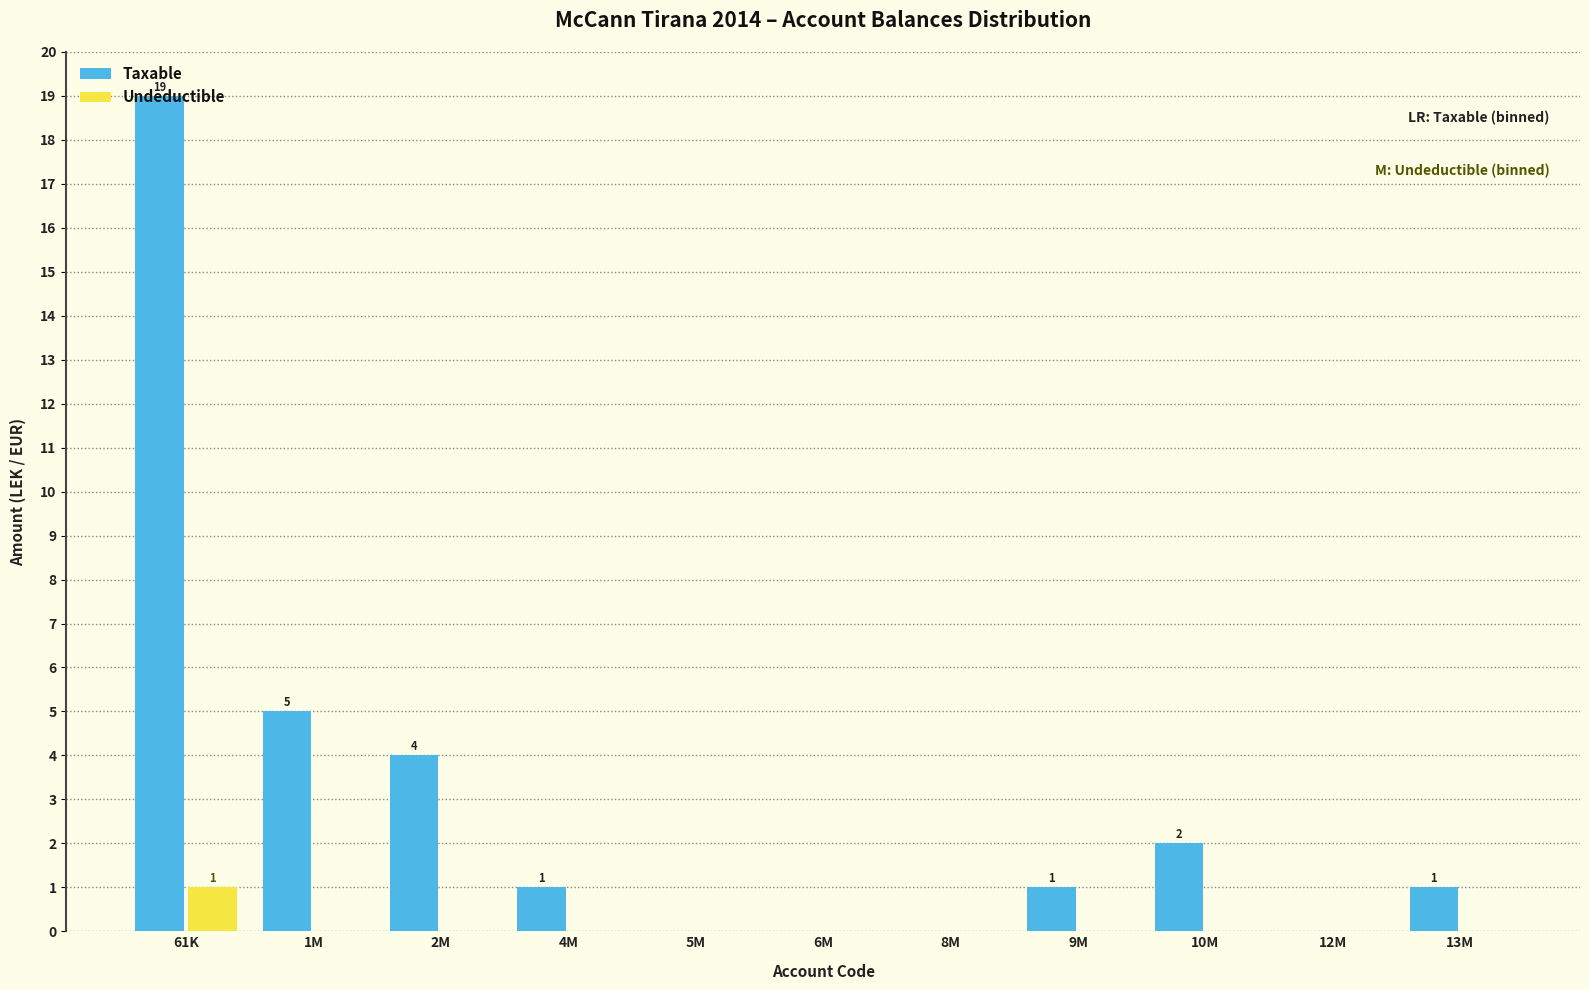

Between 61K and 9M, which series saw the biggest shift?

Taxable